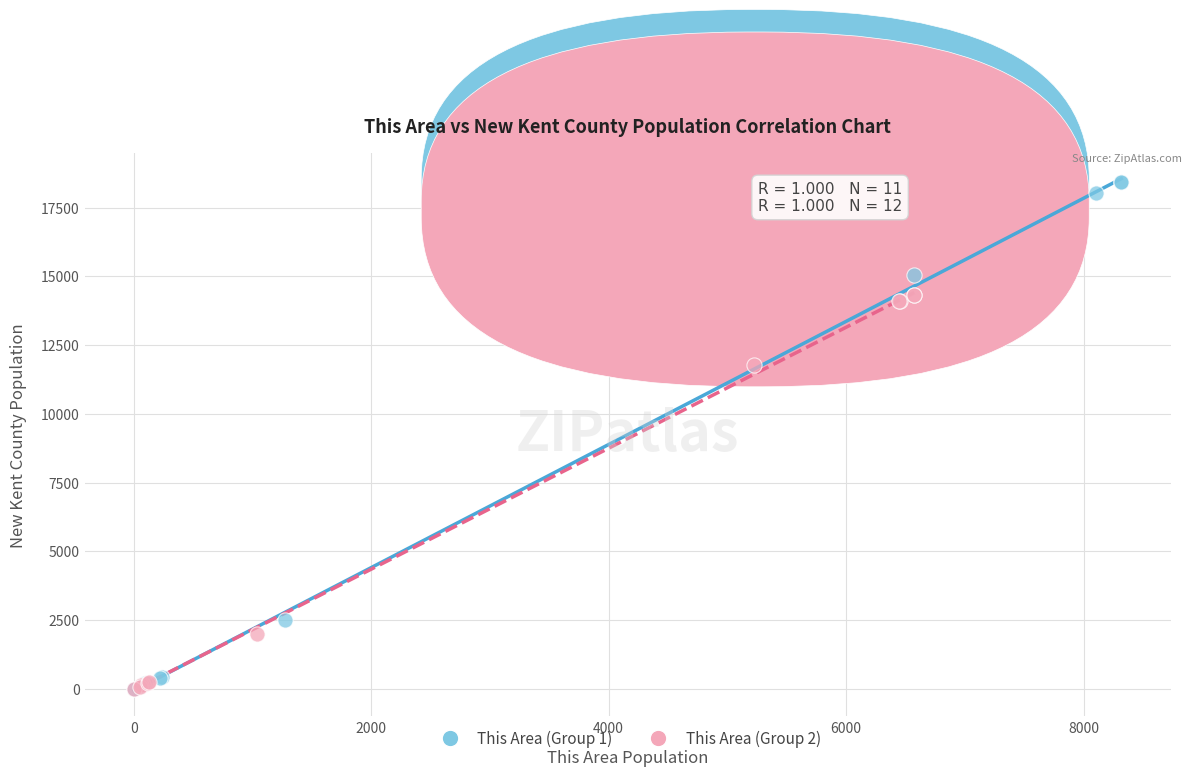

Which series reaches the maximum Y coordinate?

This Area (Group 1)